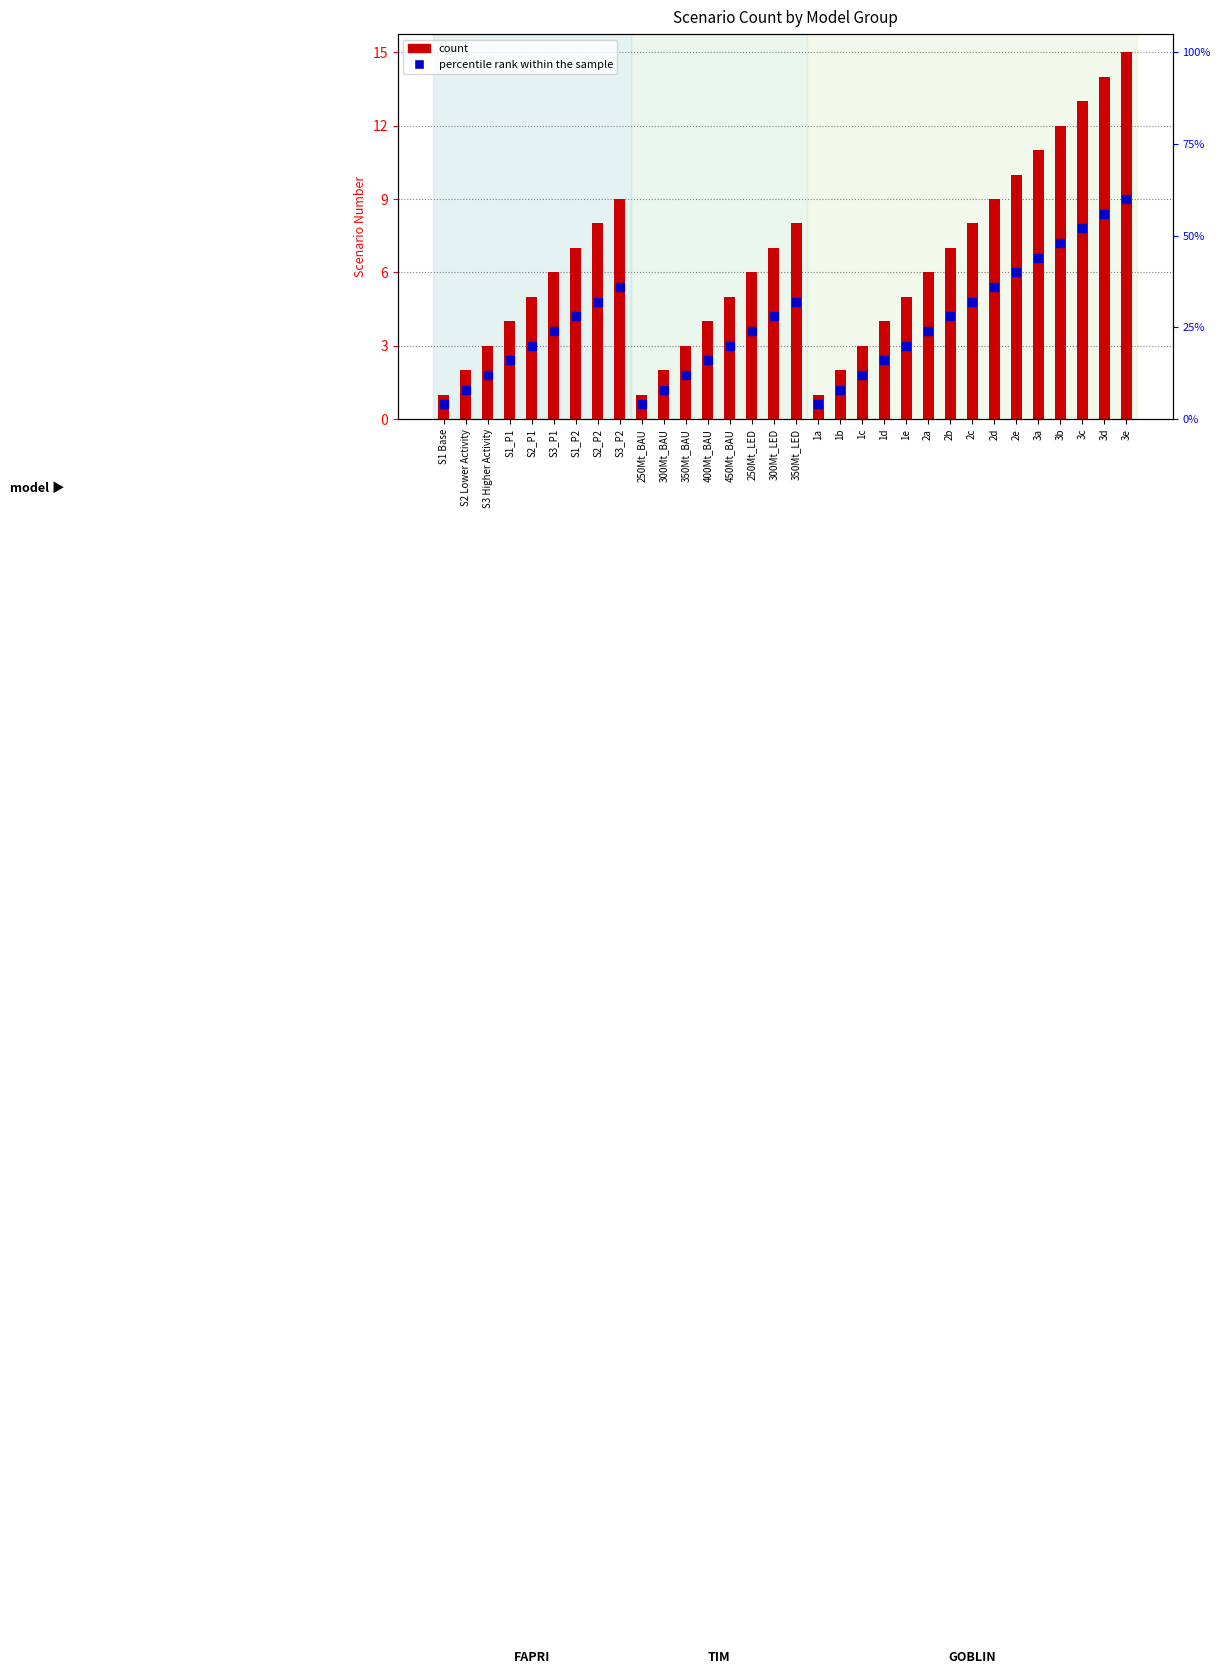

At how many categories does at least one series exceed 13?

2